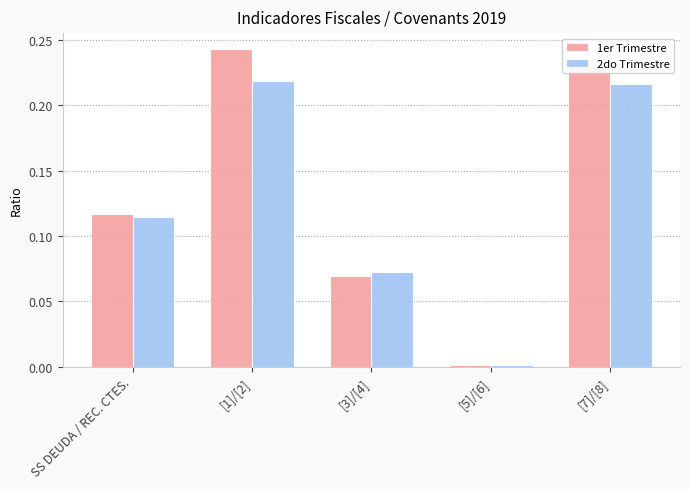

True or false: 2do Trimestre has a value of 0.4 at [1]/[2].

False